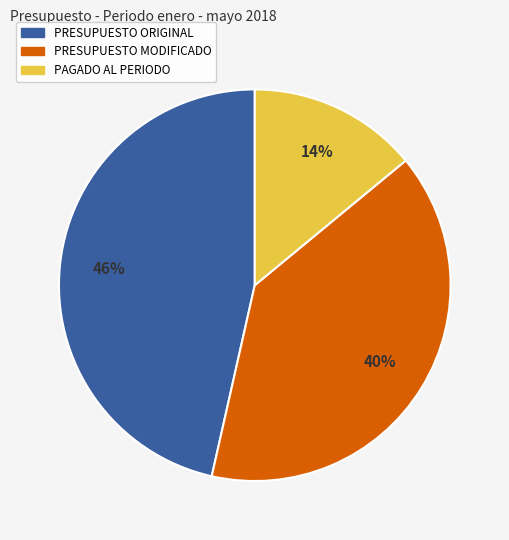

What is the smallest slice in the pie chart?

PAGADO AL PERIODO